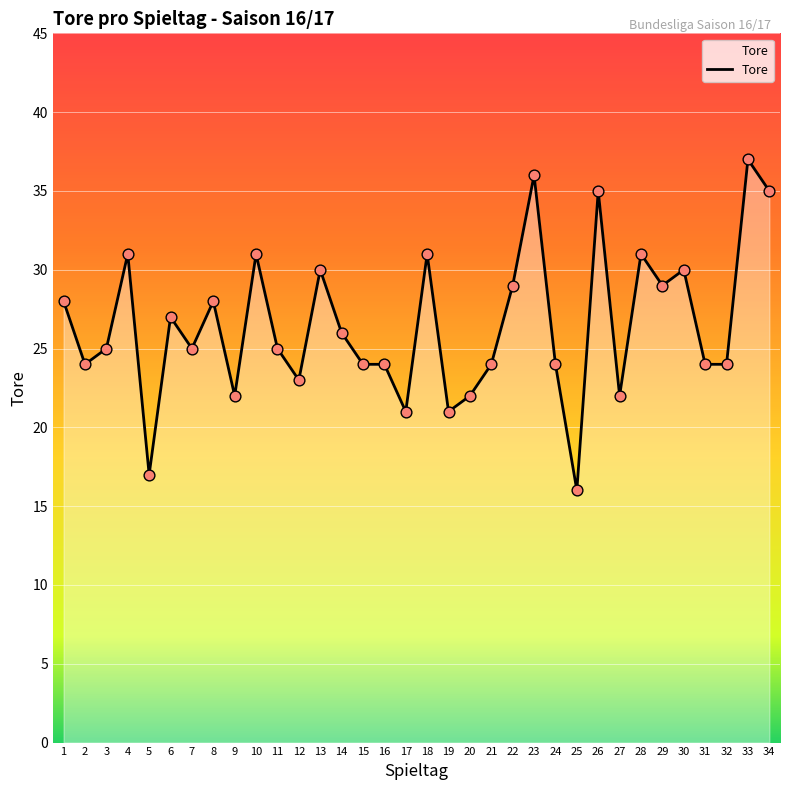

What is the change in value from 19 to 22?

+8